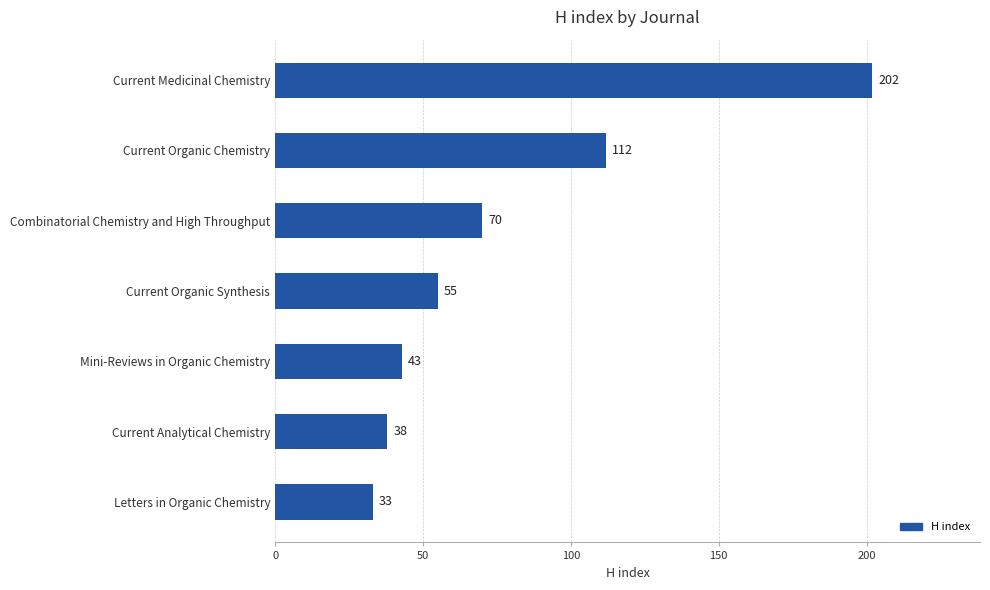

What is the sum of all values?

553